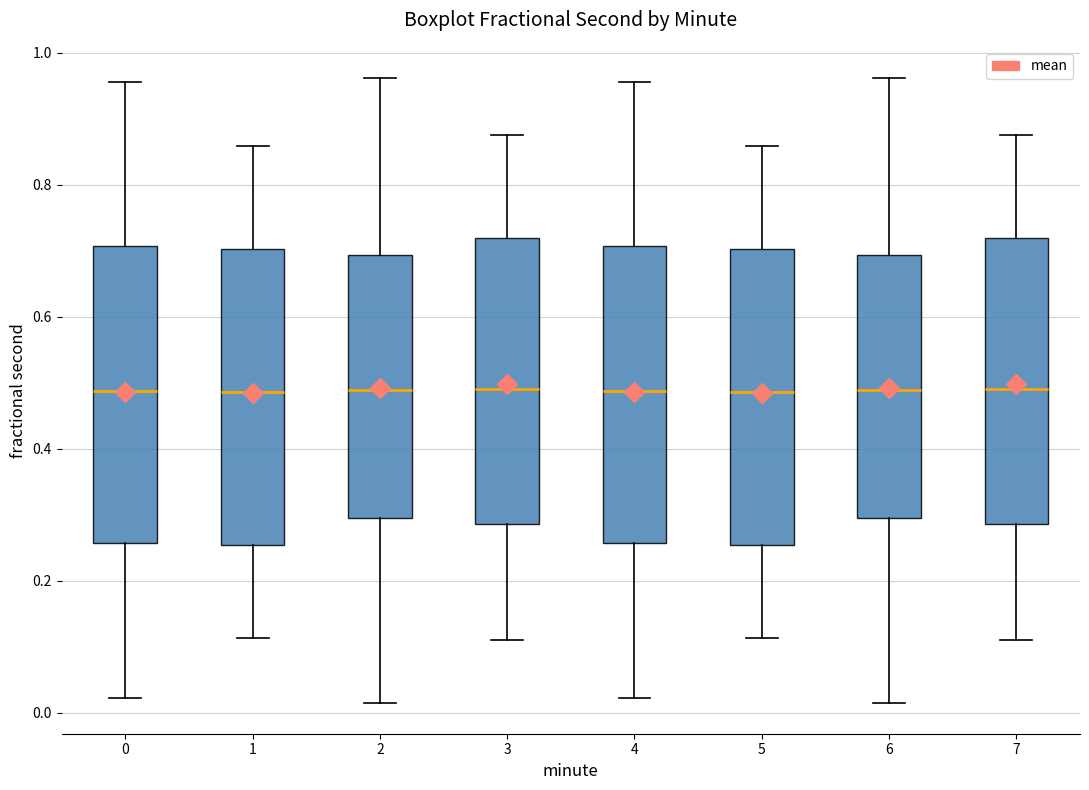

Where does the median line of the box at x = 7 sit on the y-axis? The values are not printed on the chart, so give them approximately, as read against the axis.

0.50